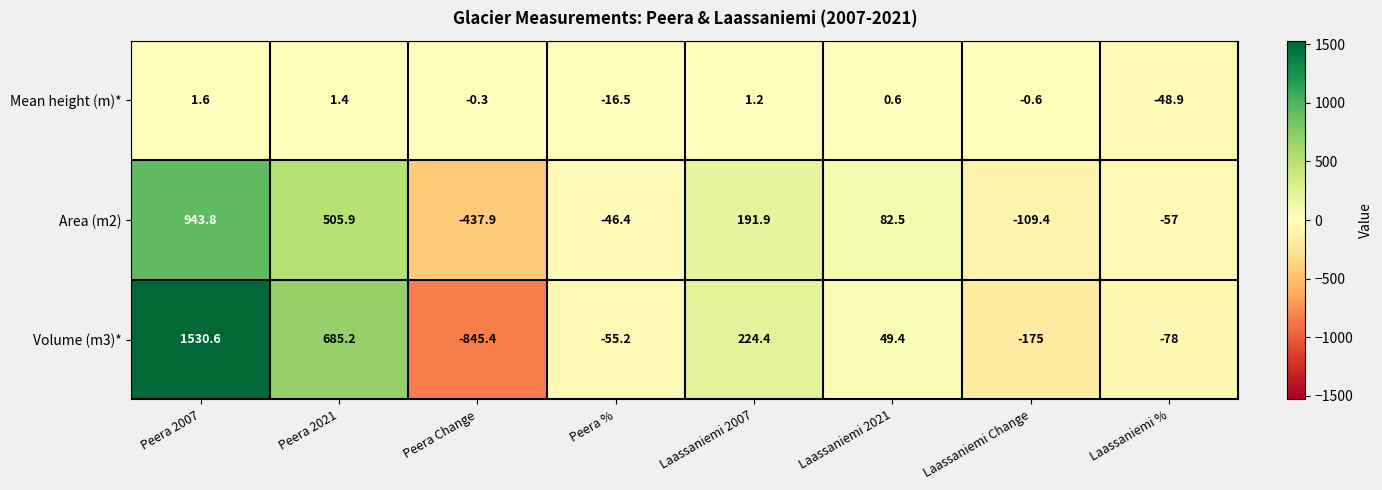

Rank the series by their average value, from highest to lowest.

Volume (m3)*, Area (m2), Mean height (m)*